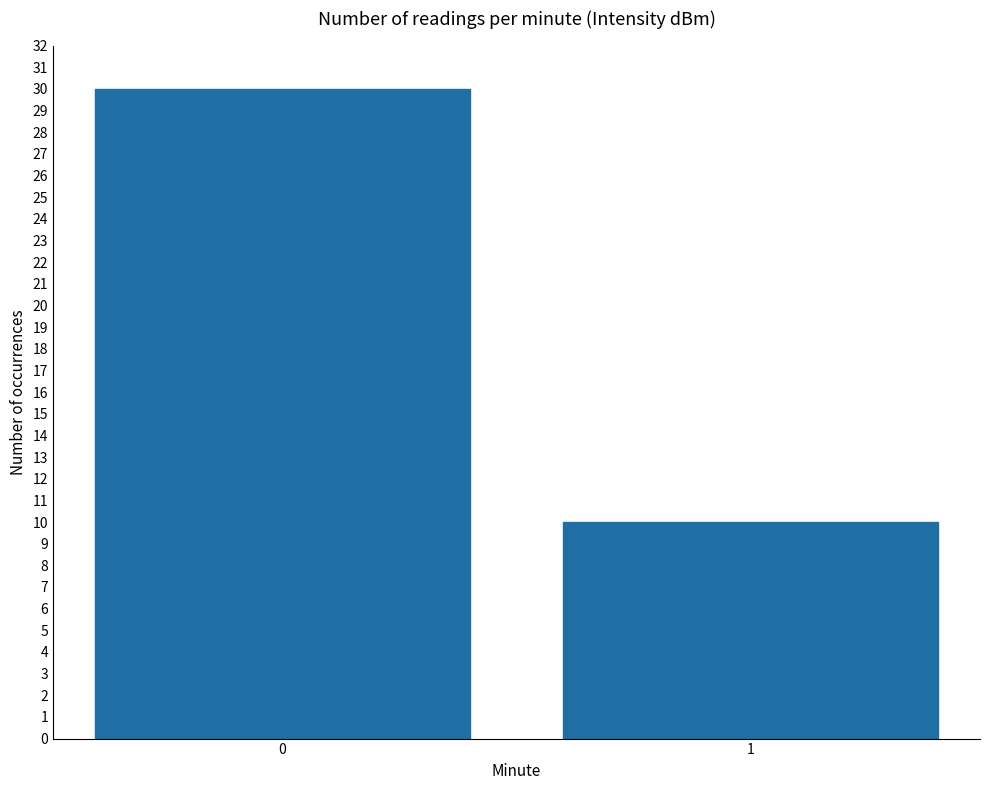

Reading right to left, transcribe all the data shown in this chart.

10	30